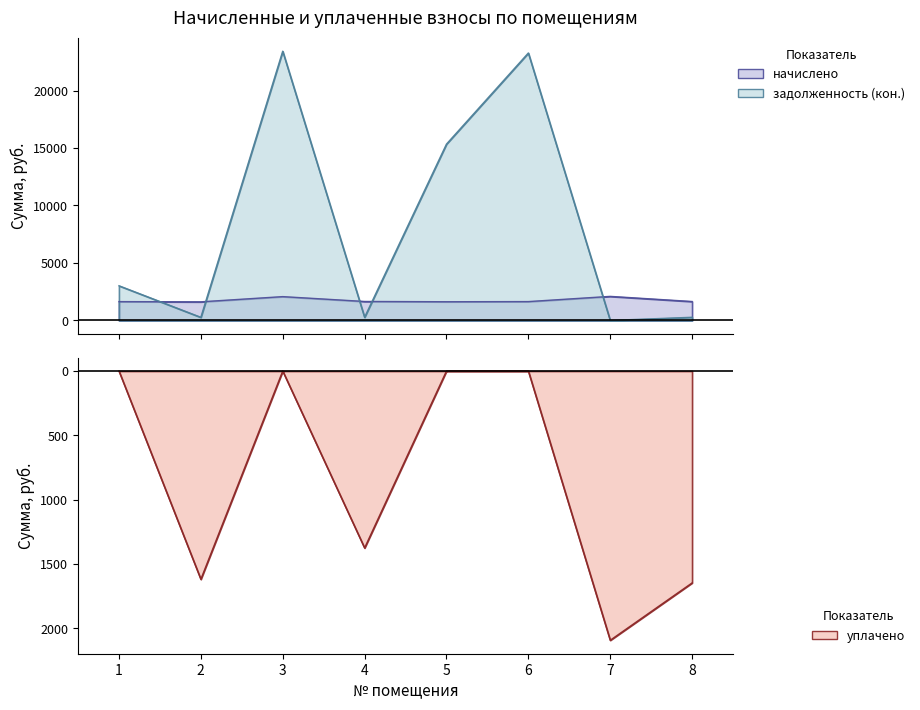

Reading left to right, extract all data points from this chart.

начислено: 1635.7	1618.1	2070.9	1649.7	1625.2	1639.2	2092.0	1646.2
задолженность (кон.): 3016.1	269.7	23427.6	274.9	15344.2	23271.6	0.0	274.4
уплачено: -0.0	-1618.1	-0.0	-1374.8	-0.0	-0.0	-2092.0	-1646.2